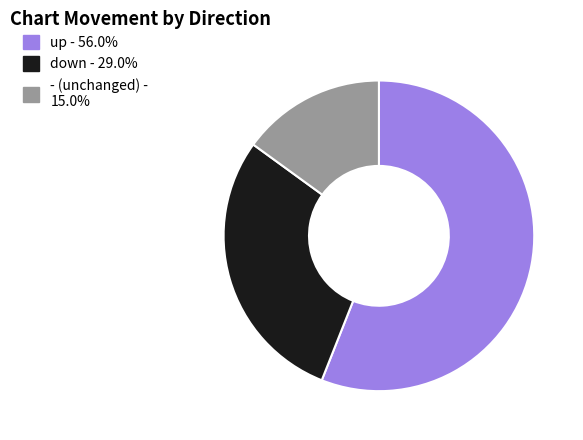

Which has a higher value, - or down?

down